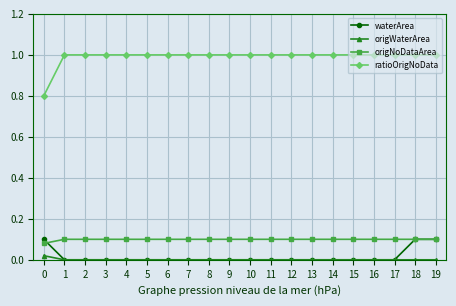

What is the total value across all series at 5?

1.1